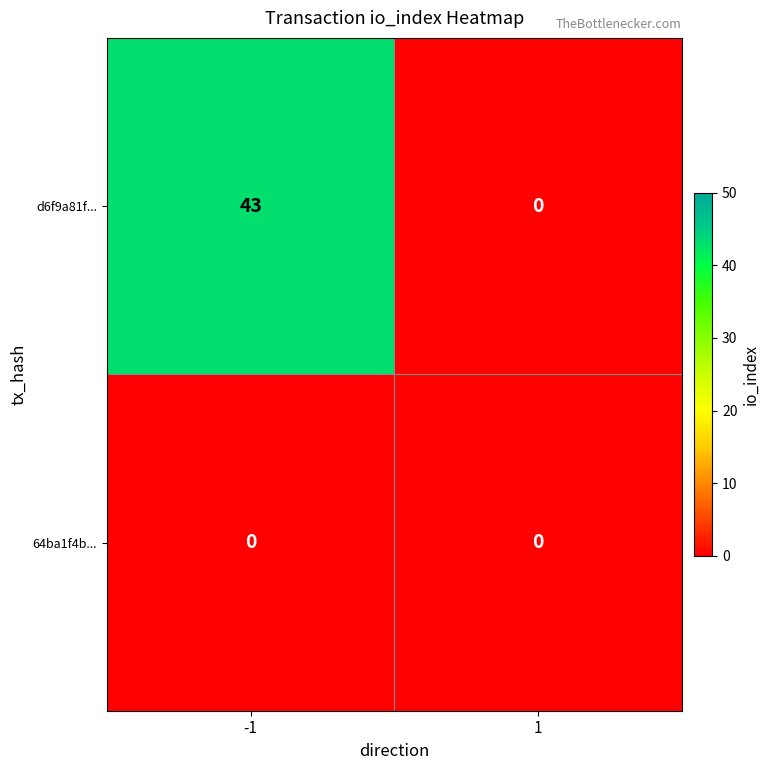

Reading left to right, transcribe all the data shown in this chart.

d6f9a81f...: -1=43	1=0
64ba1f4b...: -1=0	1=0